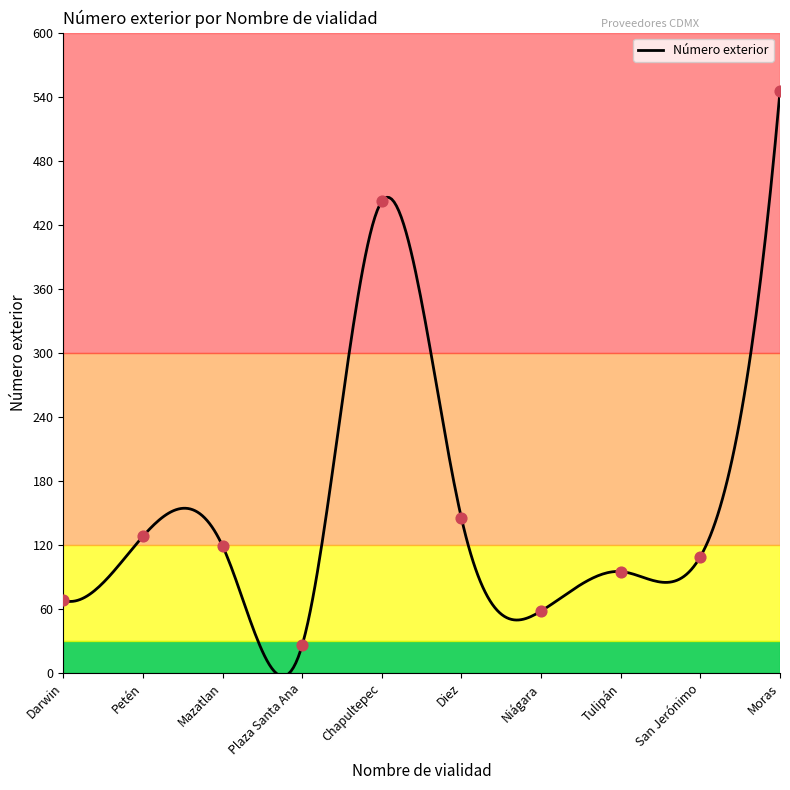

Between Darwin and Moras, which is larger?

Moras